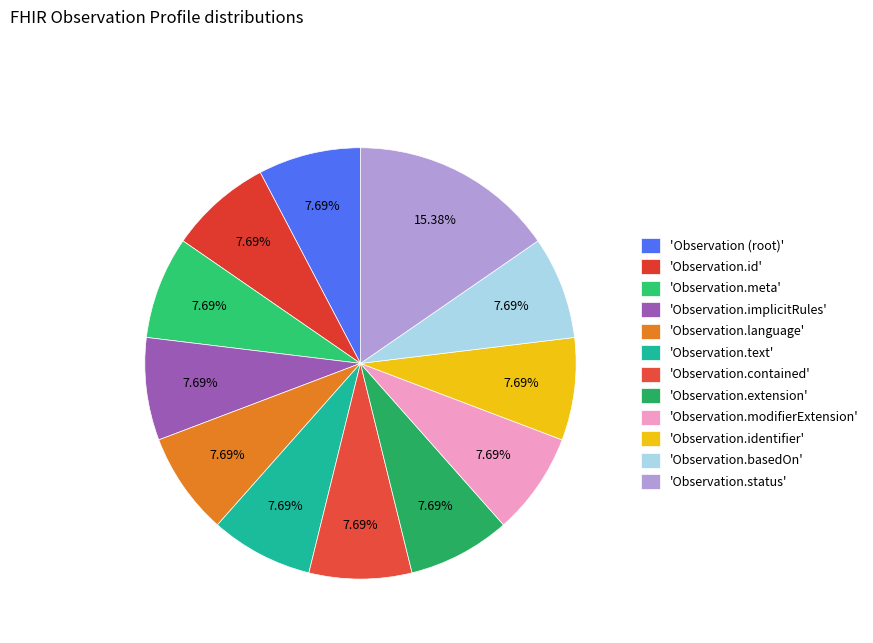

Does any single category account for the majority?

No